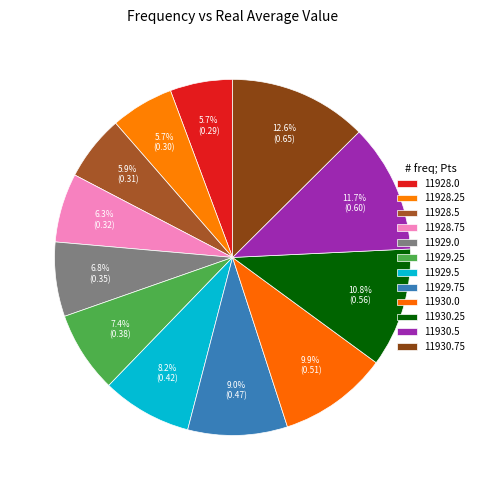

Which has a higher value, 11930.0 or 11930.5?

11930.5